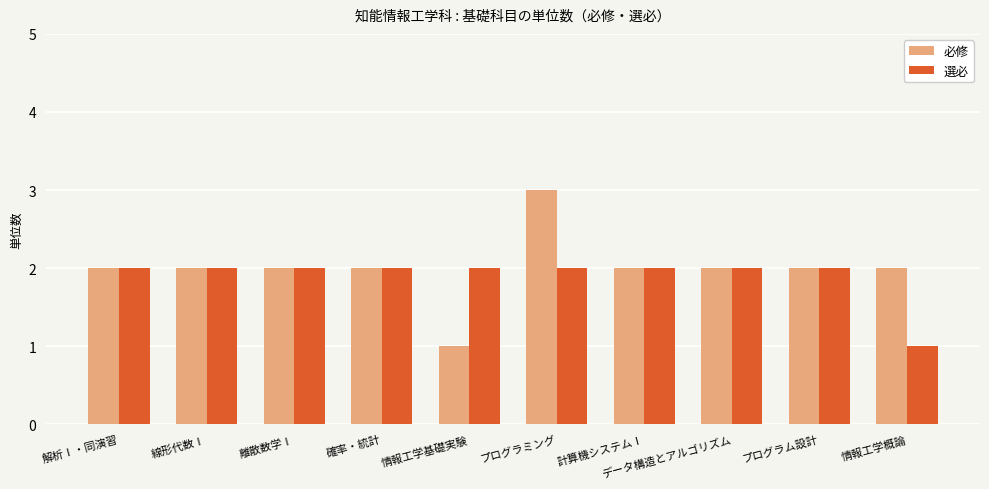

What is the approximate value of 選必 at 解析Ⅰ・同演習?

2